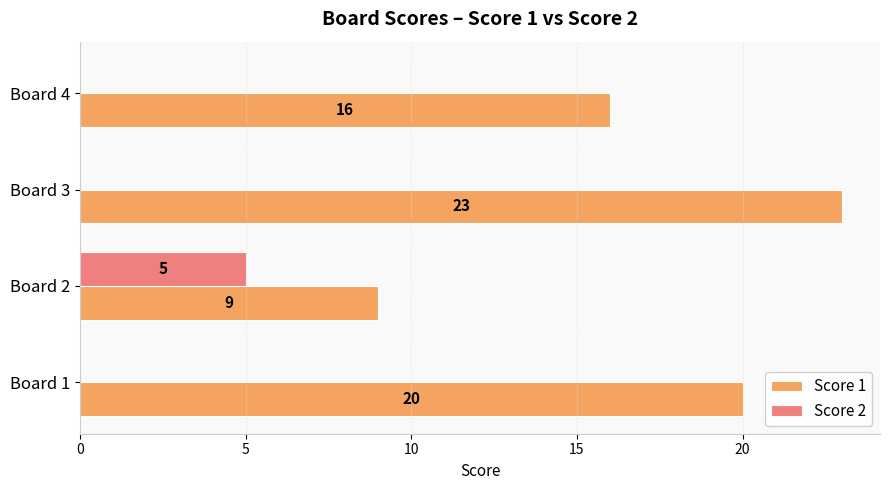

At which label does Score 1 reach its peak?

Board 3